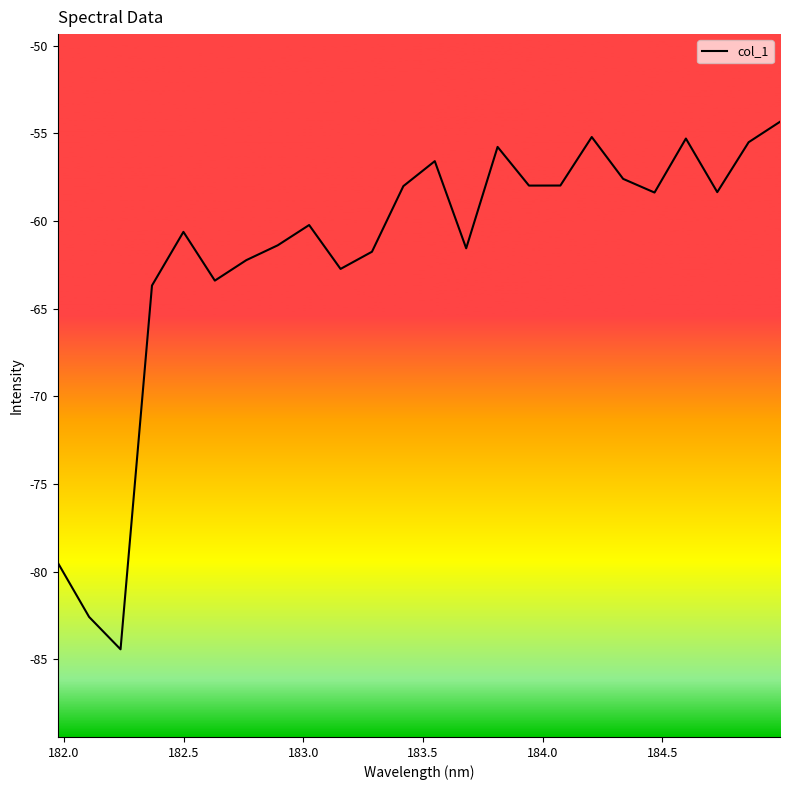

What is the greatest value displayed?

-54.3